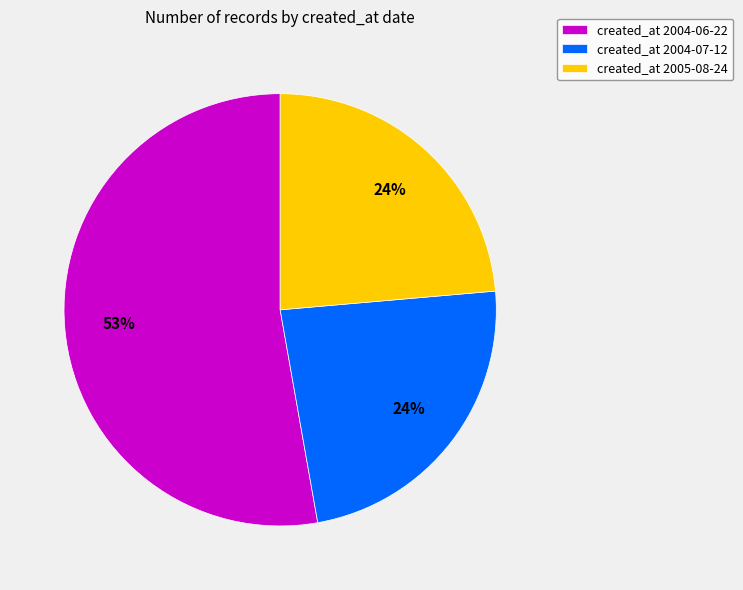

What percentage is the created_at 2005-08-24 slice, to the nearest percent?

24%